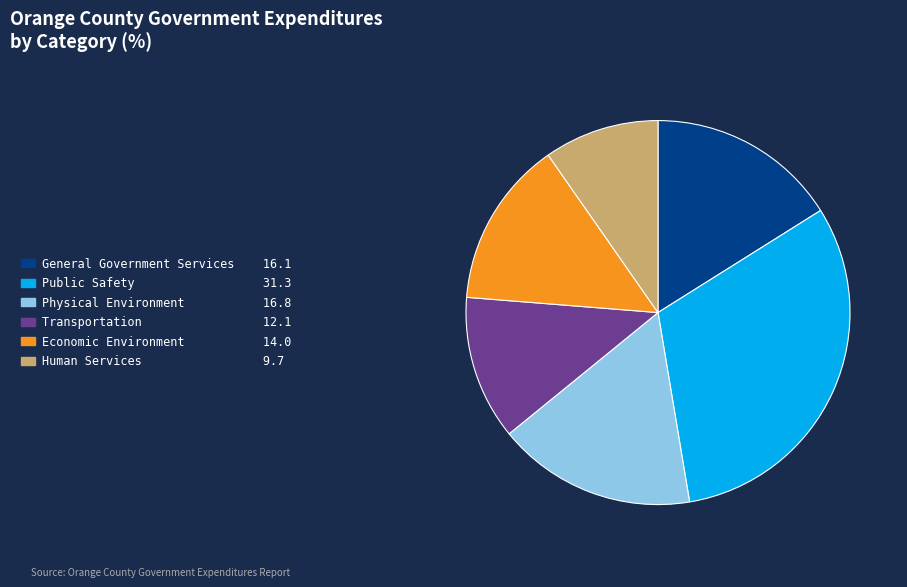

Is there any slice that represents more than half of the pie?

No